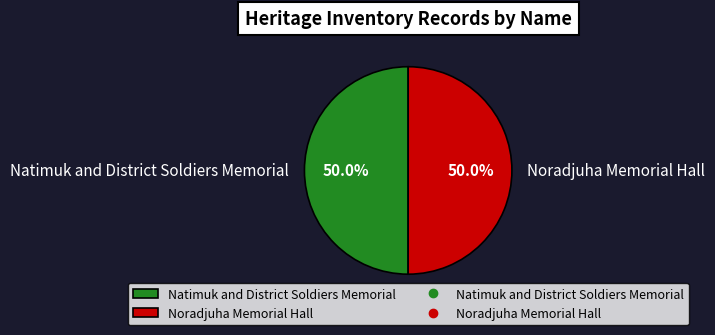

What percentage is NOT represented by Natimuk and District Soldiers Memorial?

50.0%